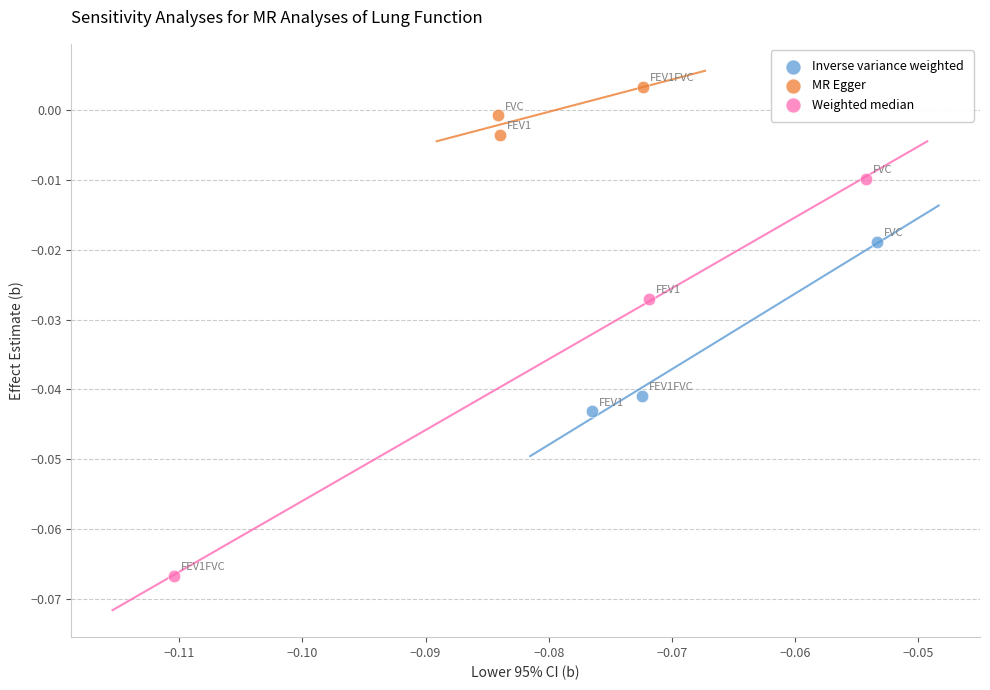

Which series contains the lowest Y value?

Weighted median